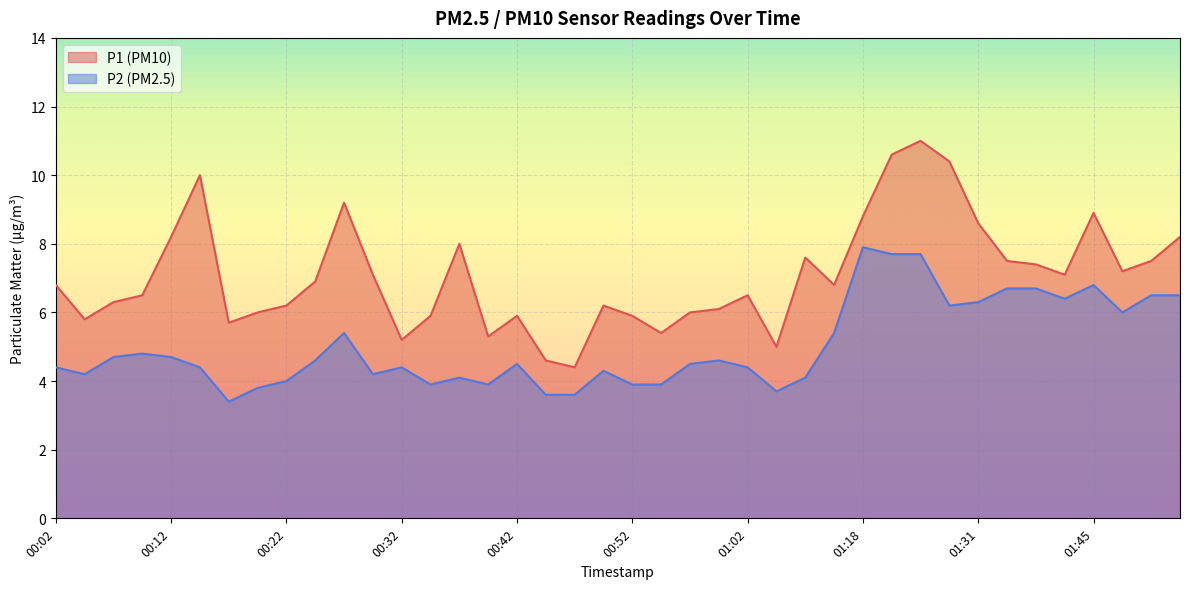

Where is the first local maximum for P1?

00:14